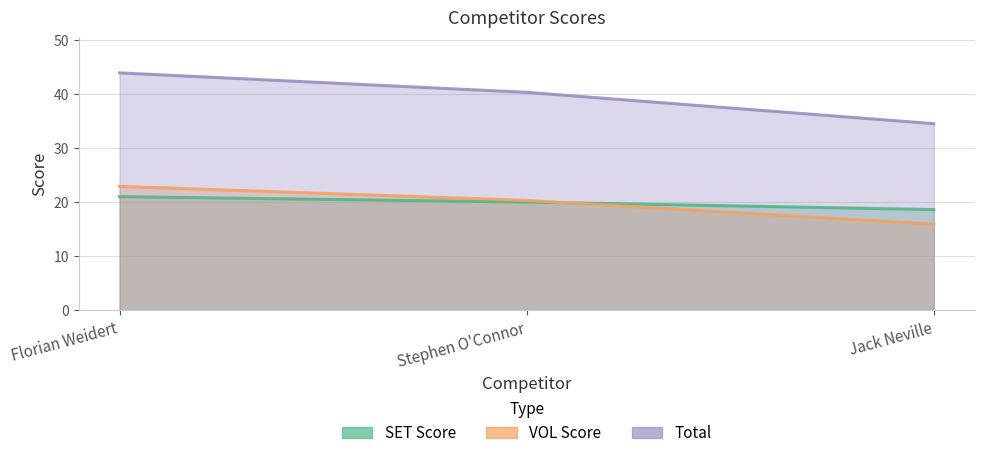

Reading right to left, transcribe all the data shown in this chart.

SET Score: Jack Neville=18.6	Stephen O'Connor=20.0	Florian Weidert=21.0
VOL Score: Jack Neville=15.9	Stephen O'Connor=20.3	Florian Weidert=22.9
Total: Jack Neville=34.5	Stephen O'Connor=40.3	Florian Weidert=43.9